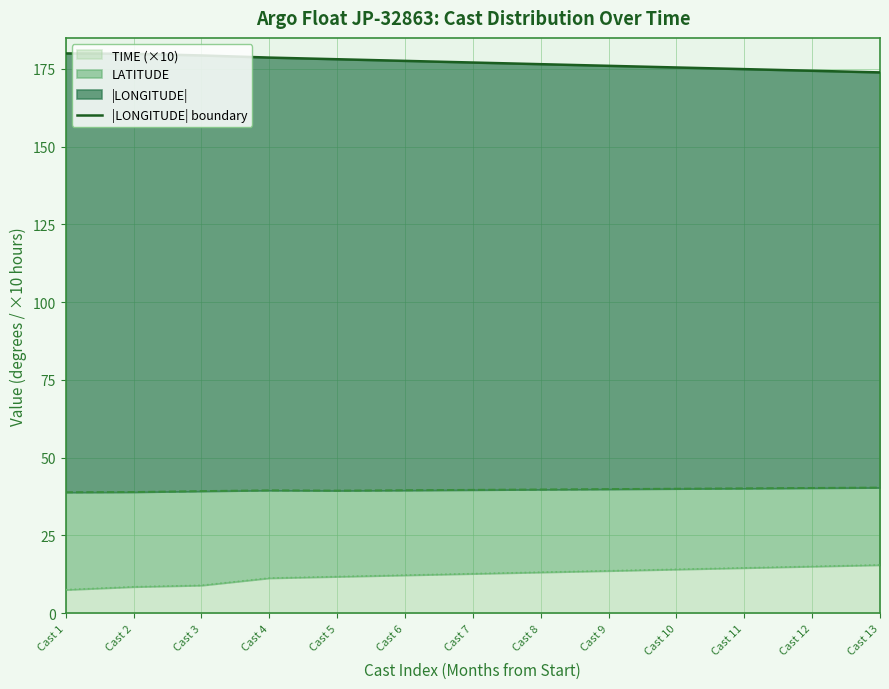

List the labels in order of value, smallest first.

Cast 13, Cast 12, Cast 11, Cast 10, Cast 9, Cast 8, Cast 7, Cast 6, Cast 5, Cast 4, Cast 3, Cast 2, Cast 1